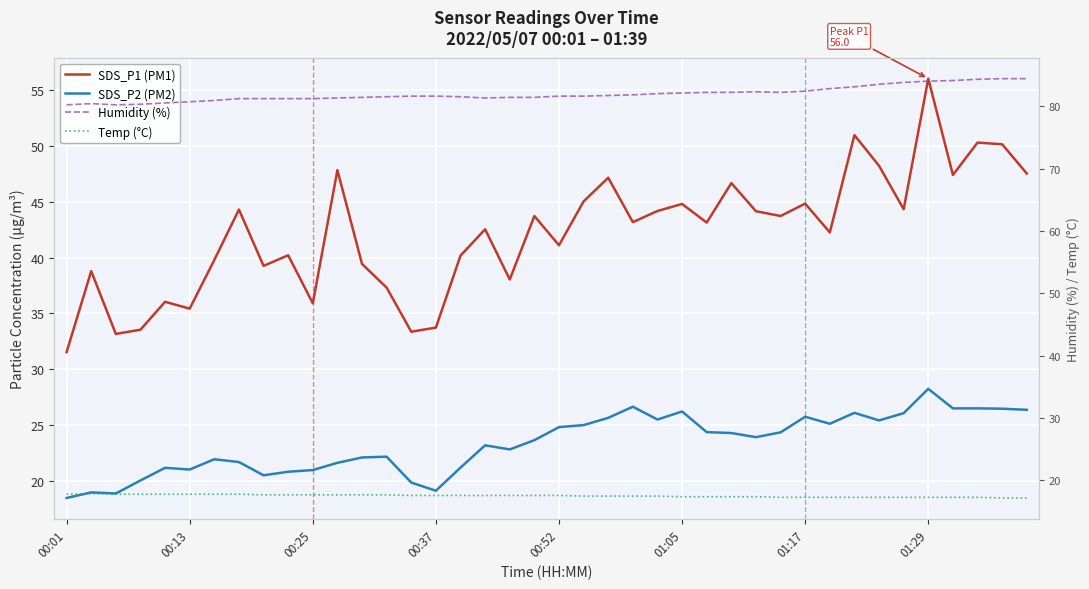

The value of SDS_P2 (PM2) at 33 is 25.4. True or false?

True